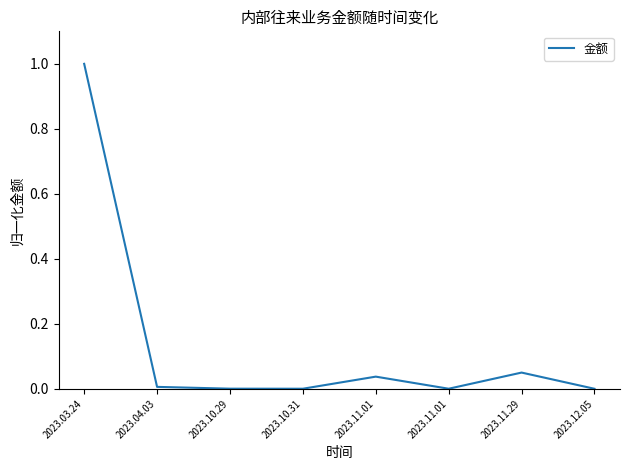

Rank the categories by value from highest to lowest.

2023.03.24, 2023.11.29, 2023.11.01, 2023.04.03, 2023.10.29, 2023.10.31, 2023.11.01, 2023.12.05